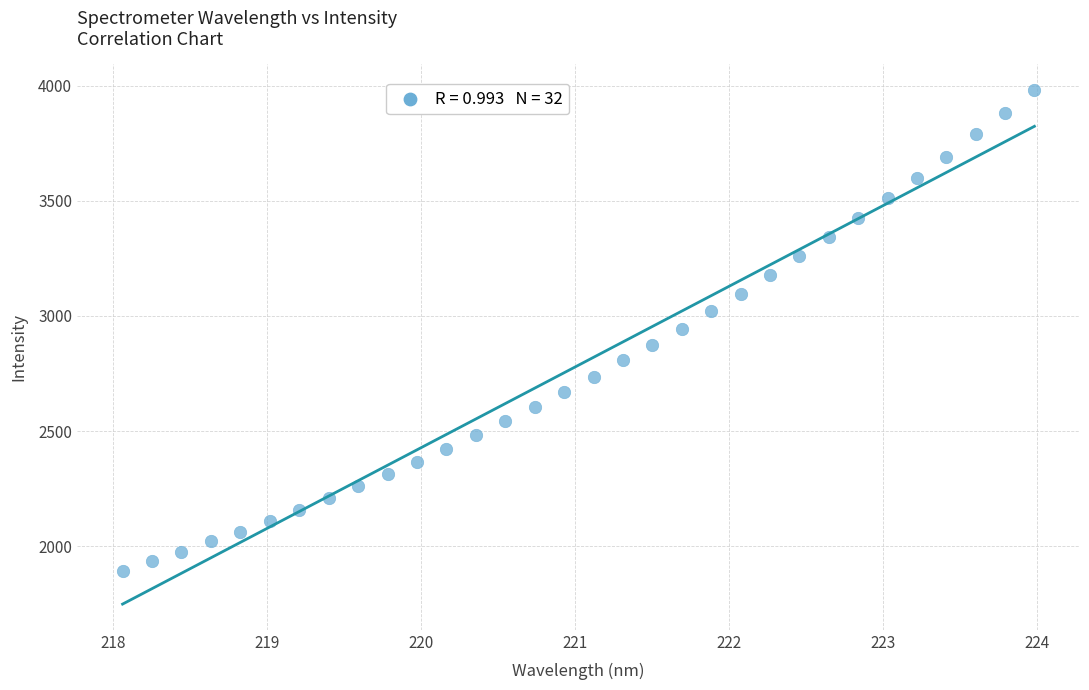

What is the range of X values (max minus min)?

5.9